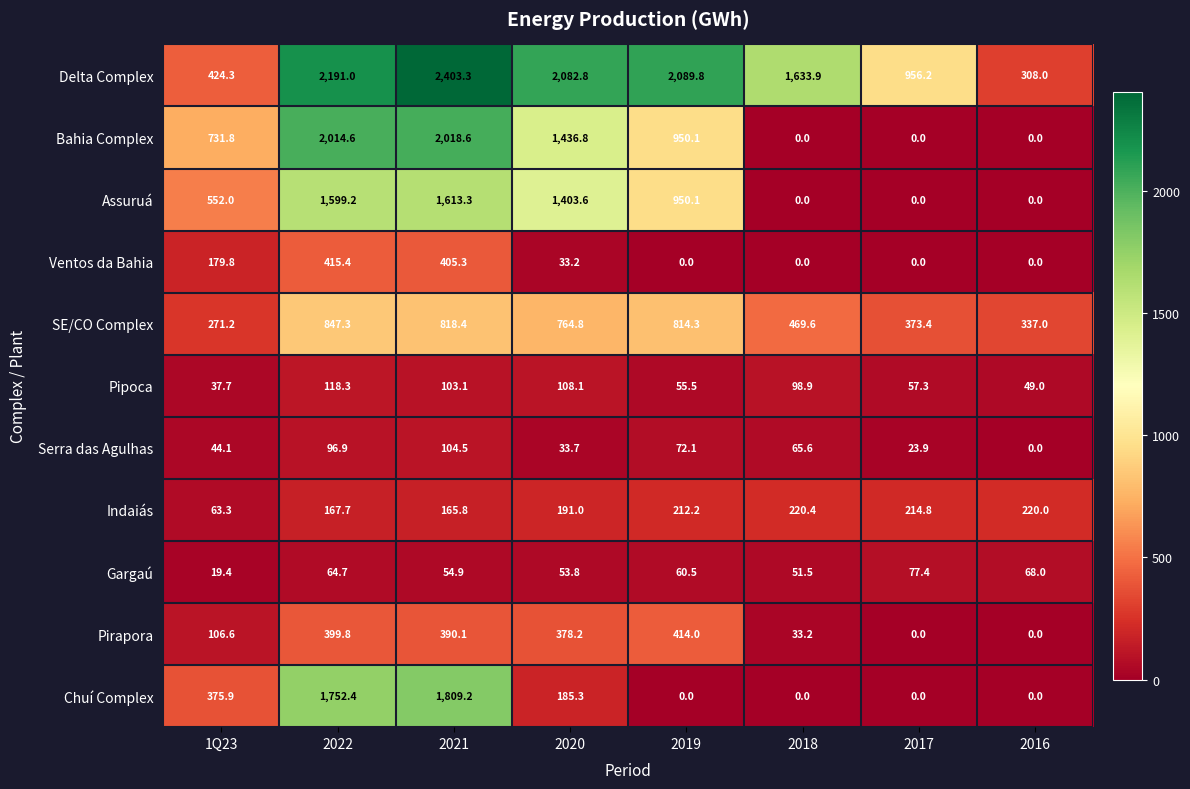

Which category has the highest value across all series?

2021